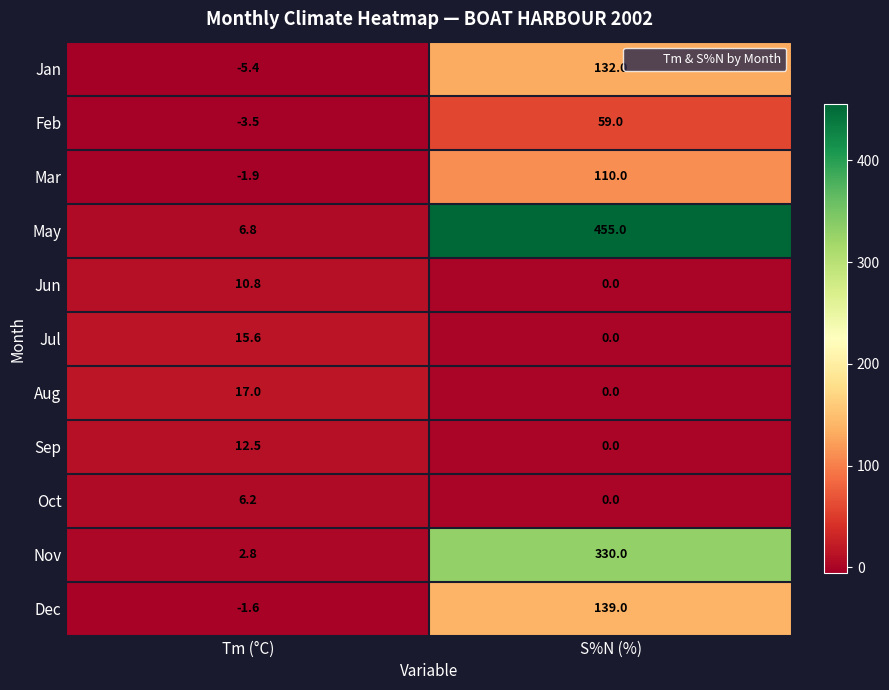

True or false: May has a value of 6.8 at Tm (°C).

True